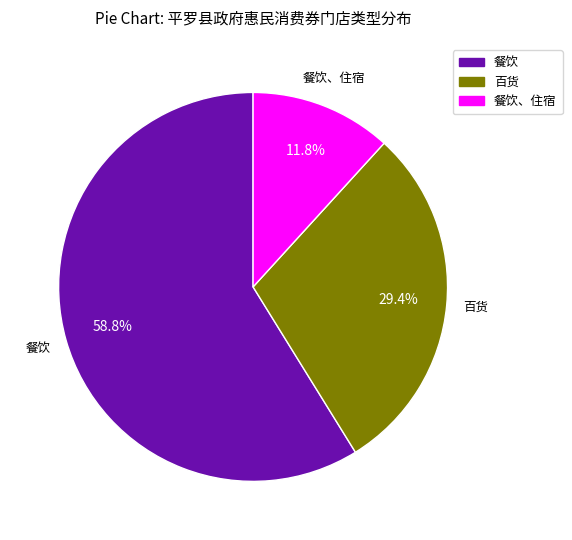

To the nearest percent, what is the difference between the largest and smallest slice percentages?

47%